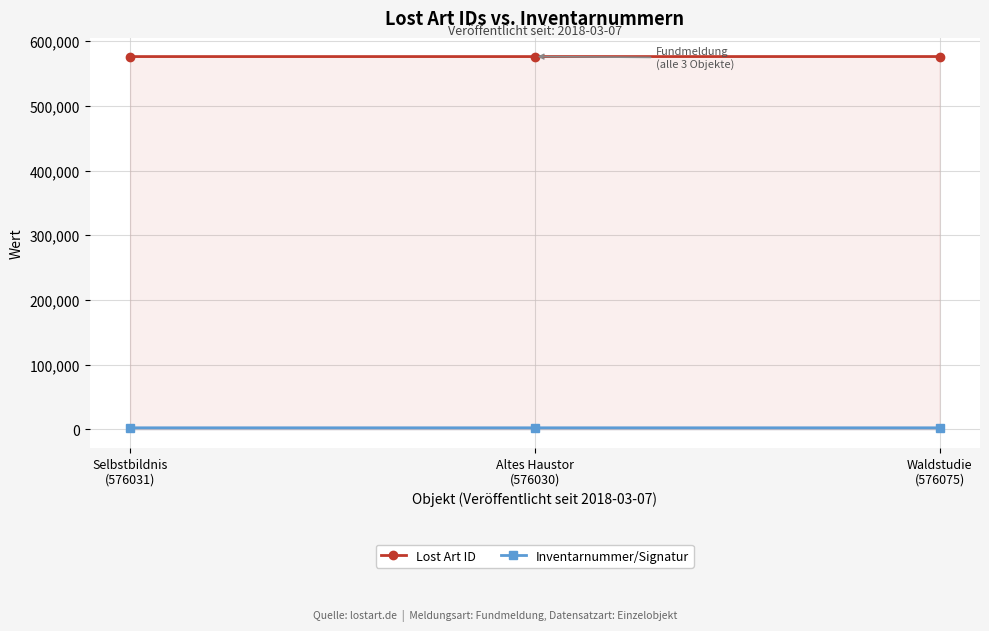

What is the value of the Inventarnummer/Signatur point at the 3rd from the left?

2571